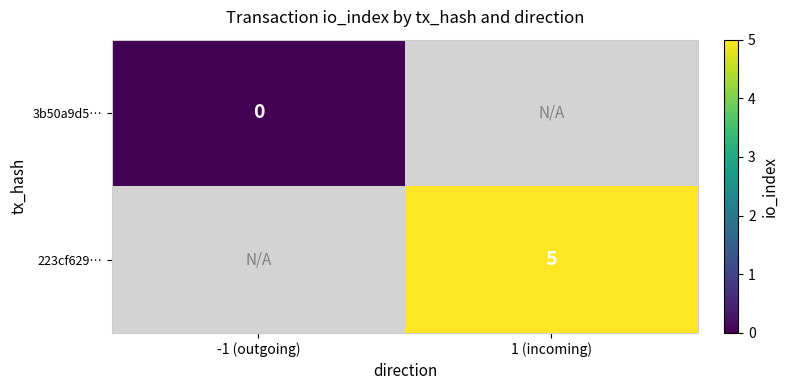

The value of 223cf629… at 1 (incoming) is 5. True or false?

True